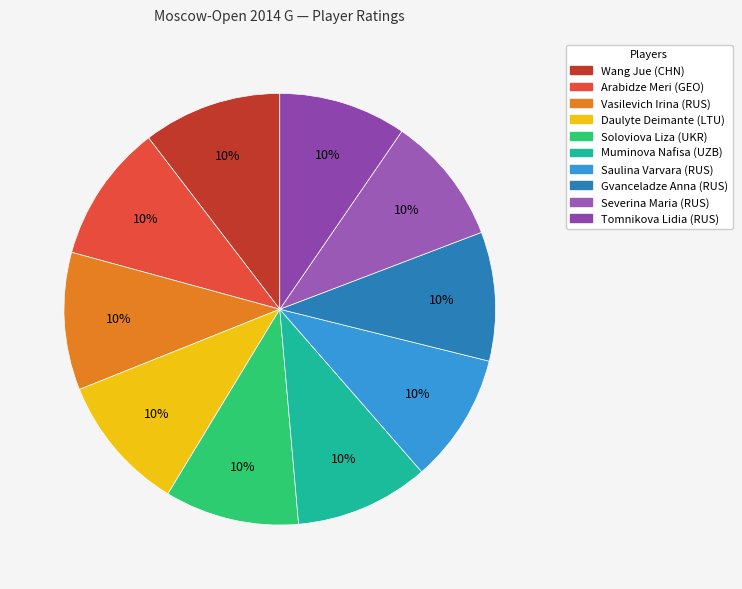

Count the number of slices in the pie.

10